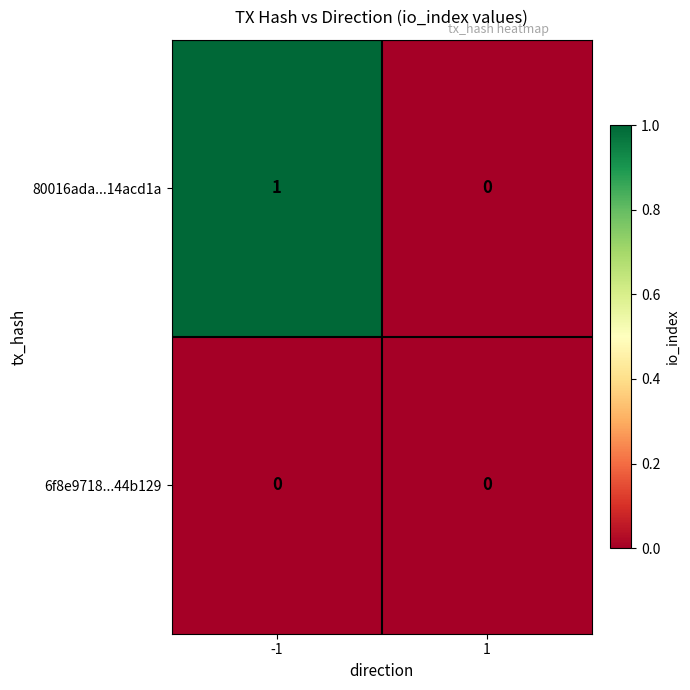

Rank the series by their maximum value, from lowest to highest.

6f8e9718...44b129, 80016ada...14acd1a